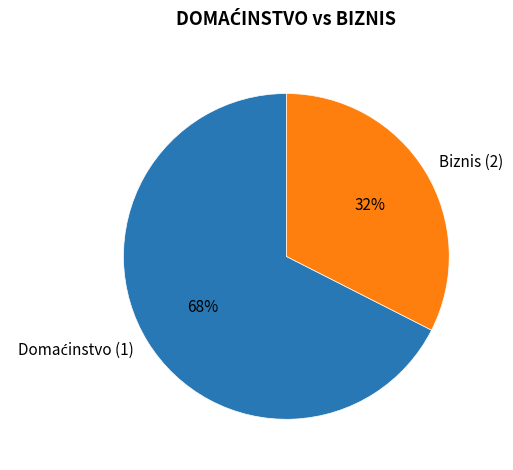

To the nearest percent, what portion does Biznis (2) represent?

32%